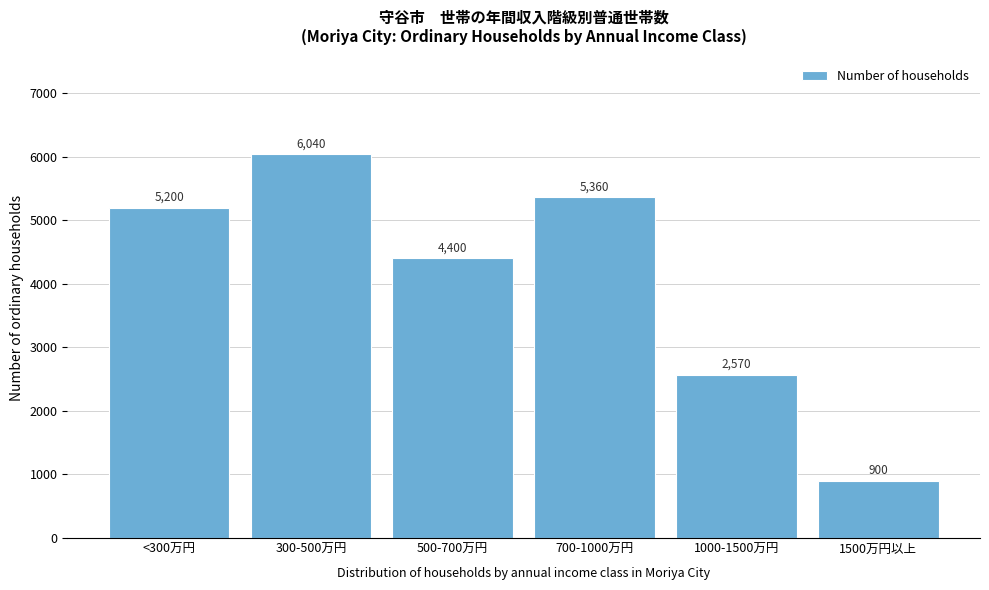

Reading right to left, transcribe all the data shown in this chart.

900	2570	5360	4400	6040	5200